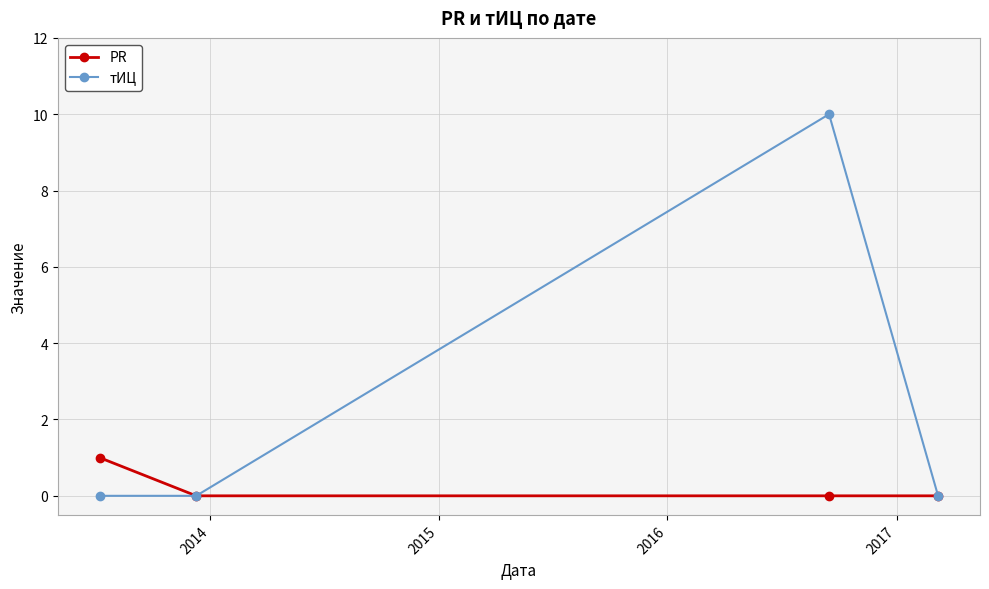

Count the number of categories in the chart.

4